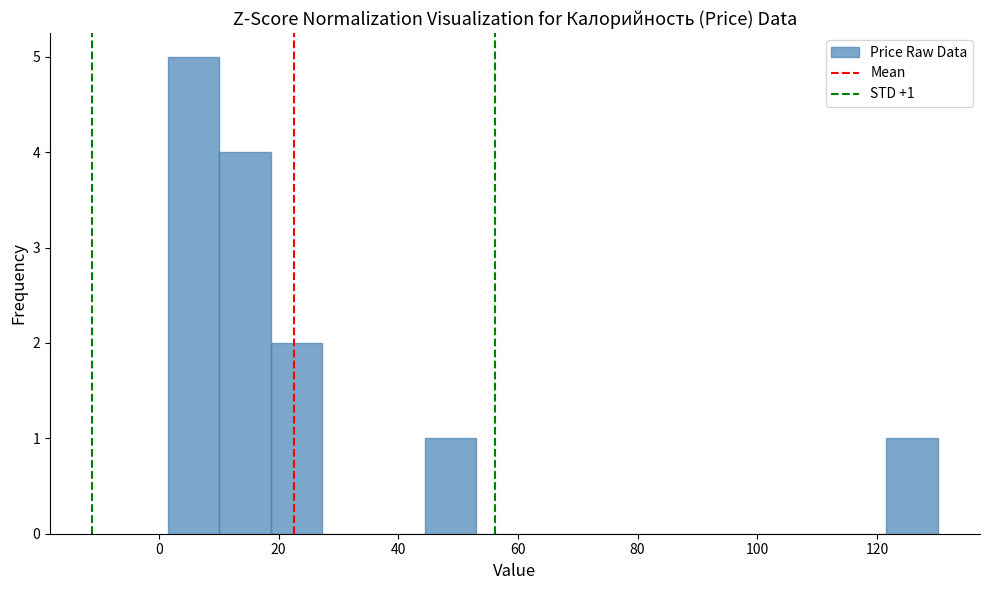

Over which range of the x-axis is the bar tallest?

2 to 10